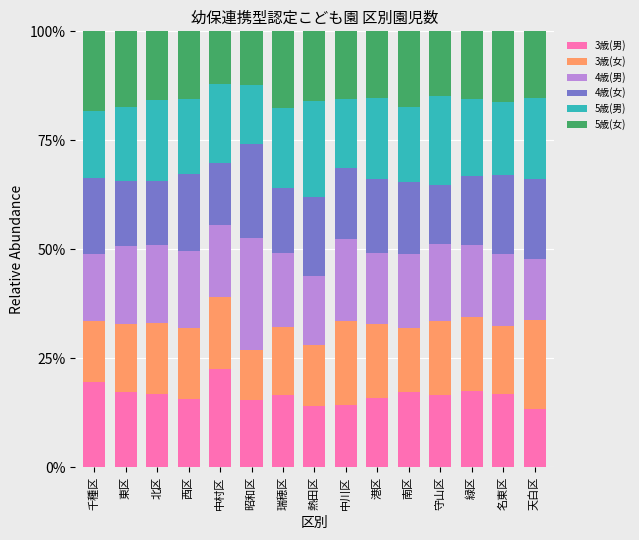

What is the total value across all series at 緑区?

100.0